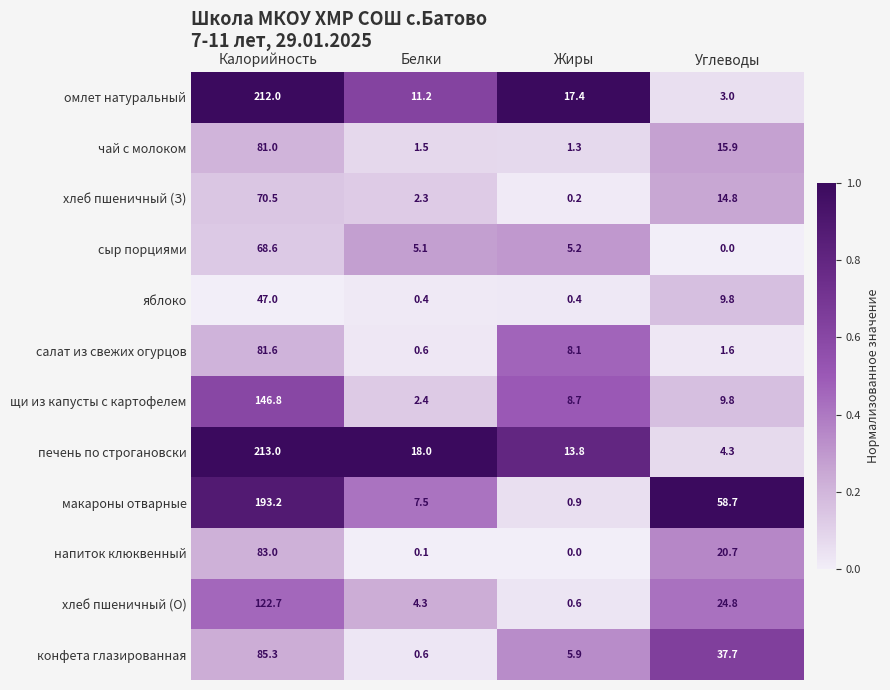

Between Белки and Углеводы, which series saw the biggest shift?

макароны отварные